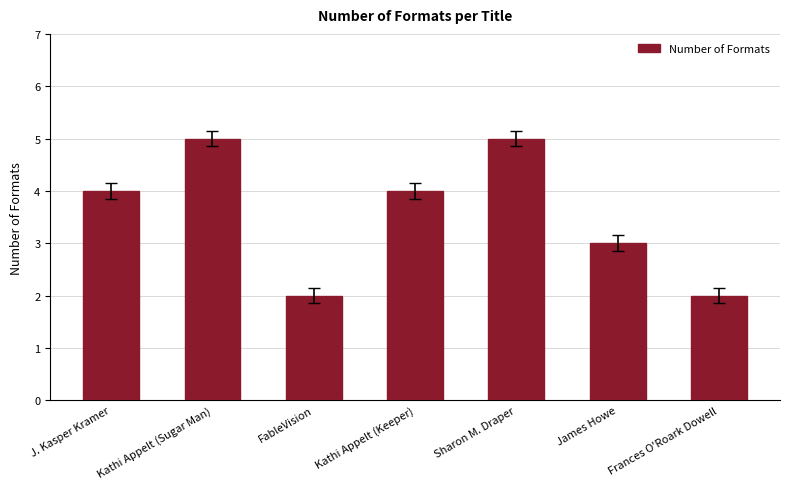

What is the label of the 4th bar from the right?

Kathi Appelt (Keeper)